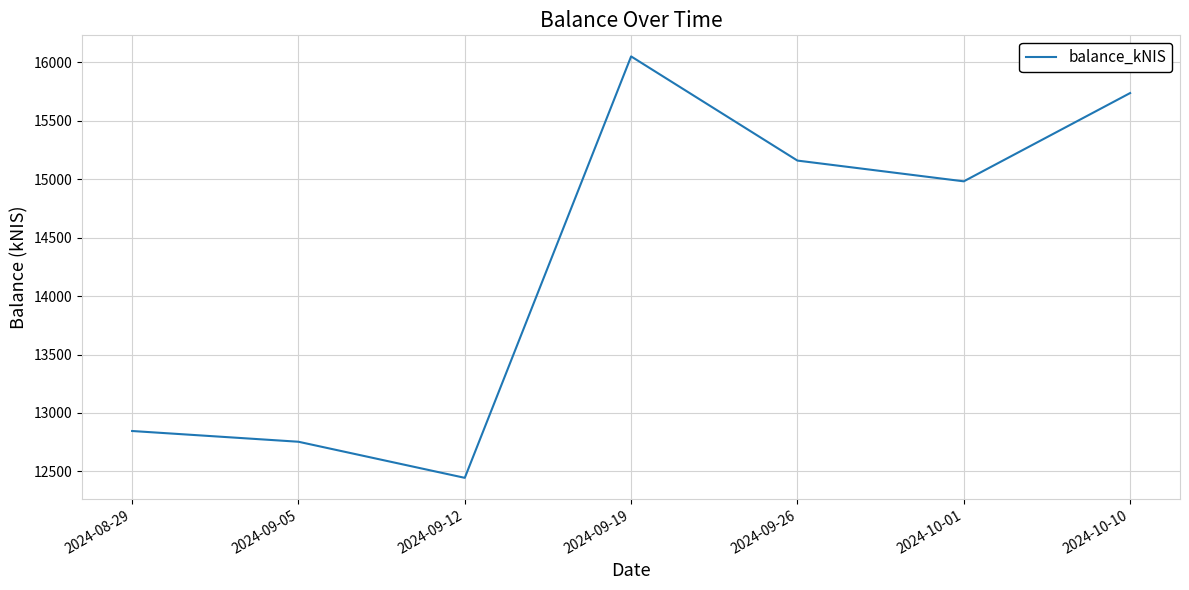

Reading right to left, transcribe all the data shown in this chart.

2024-10-10=15737.4	2024-10-01=14982.0	2024-09-26=15159.6	2024-09-19=16051.1	2024-09-12=12444.6	2024-09-05=12753.5	2024-08-29=12845.4